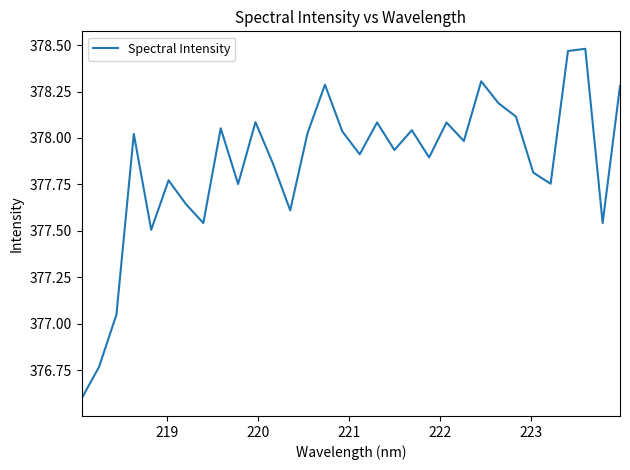

Does the chart display data point markers on the line(s)?

No